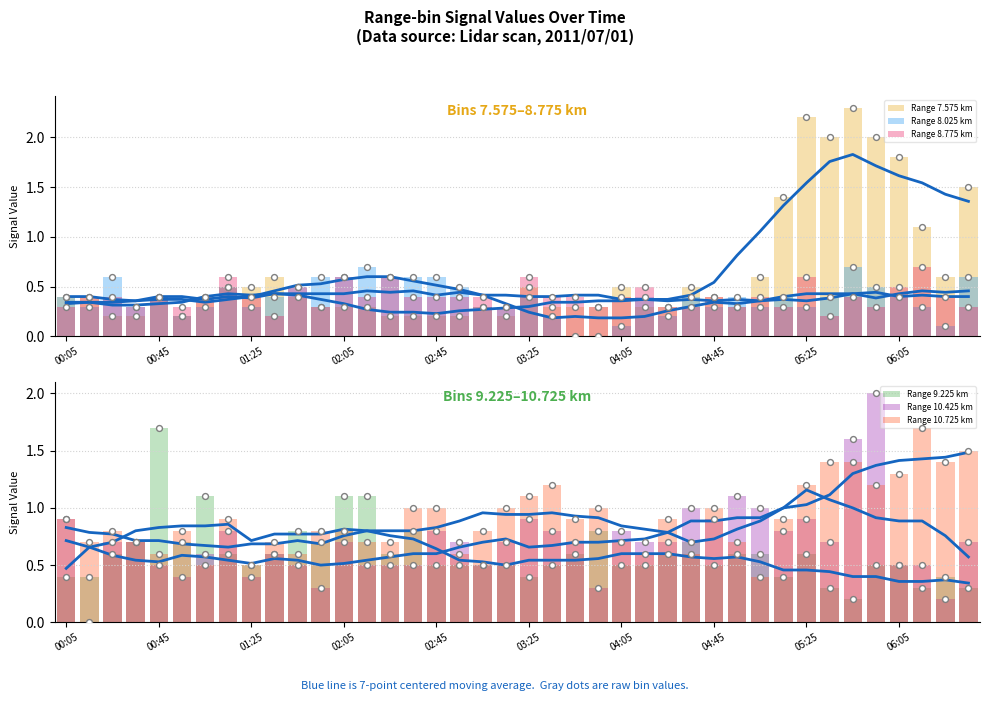

Which series contains the highest Y value?

Range 7.575 km